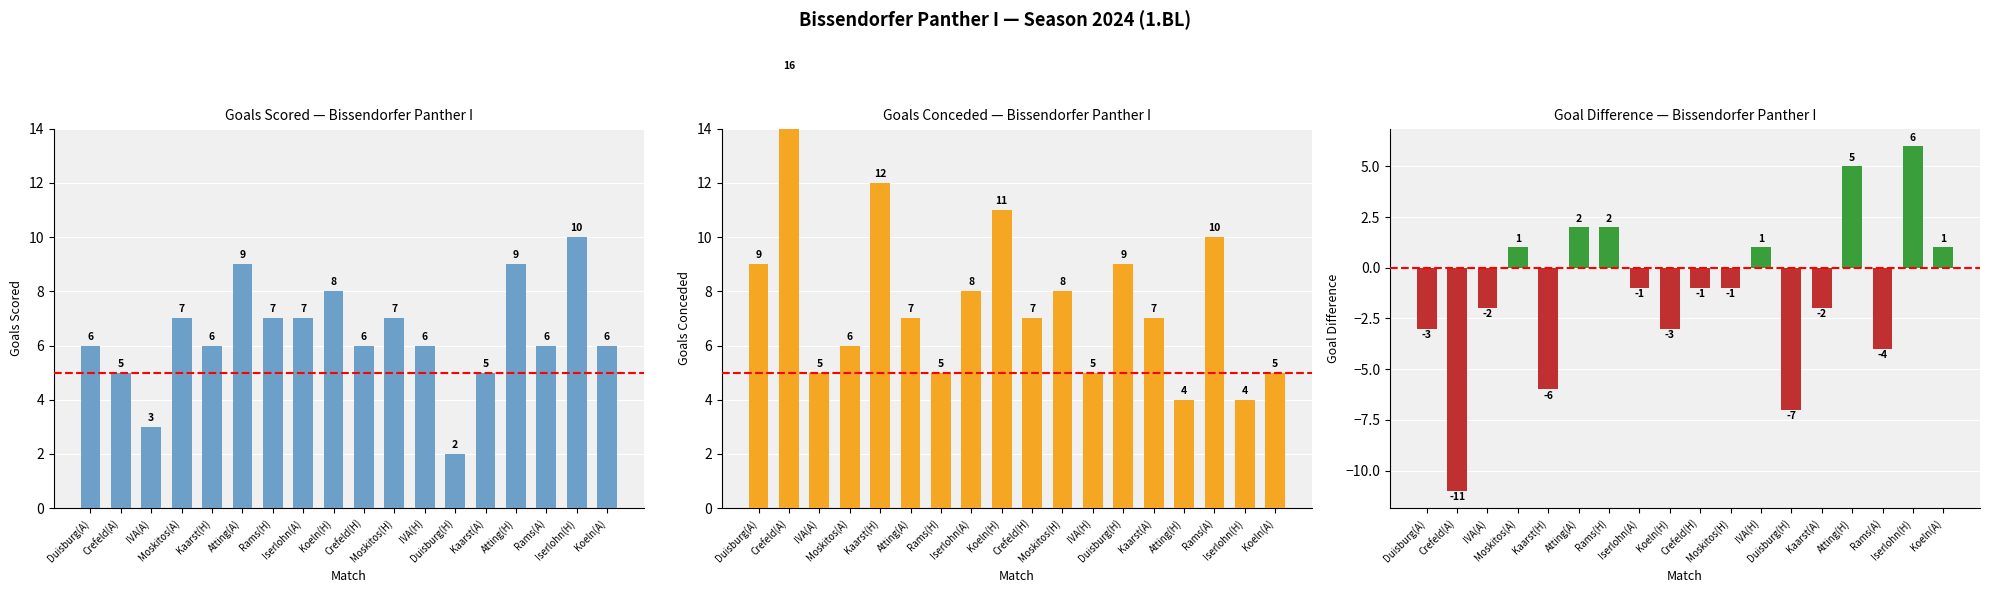

How many groups of bars are there?

18